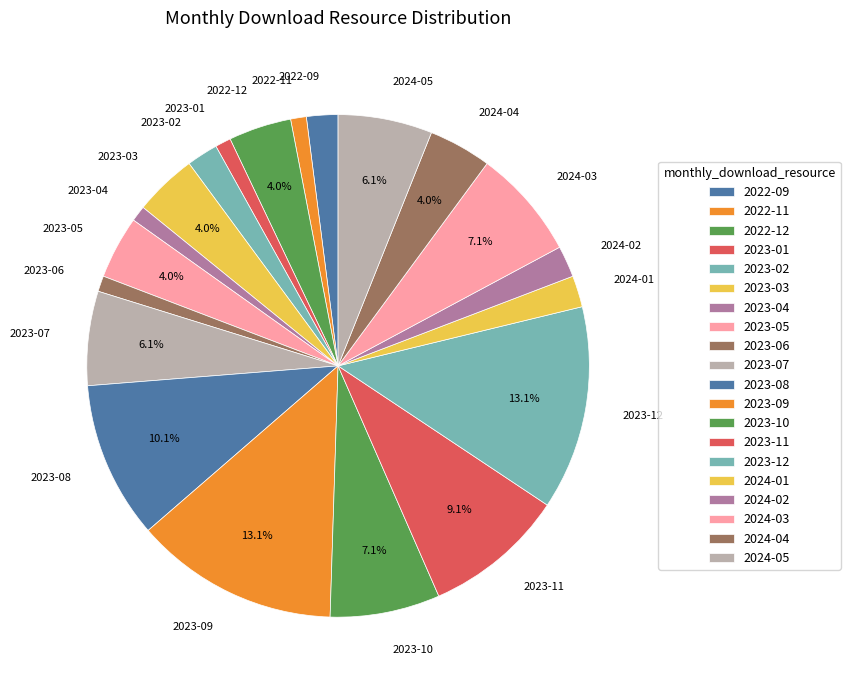

Approximately how many times larger is the value at 2022-09 compared to 2022-12?

0.5